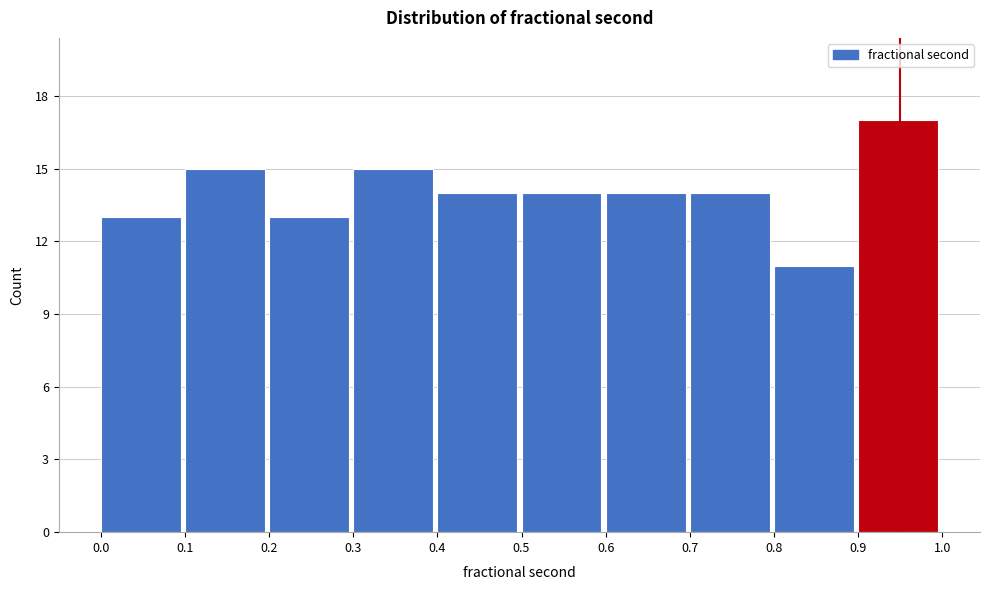

How tall is the bar that spans 0.4 to 0.5 on the x-axis? The values are not printed on the chart, so give them approximately, as read against the axis.

14